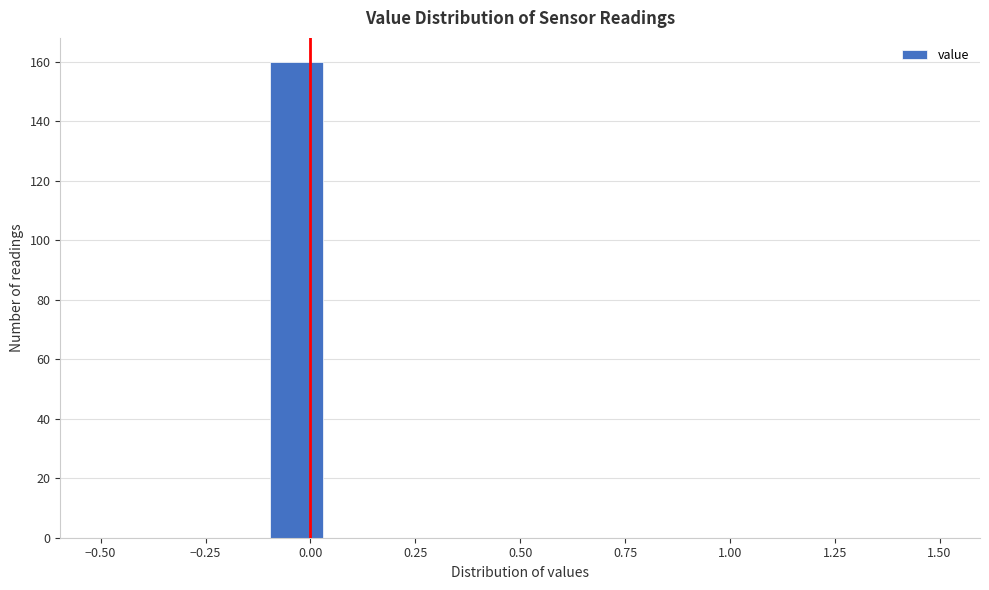

Read against the x-axis, roughly where is the centre of the tallest bar?

-0.05